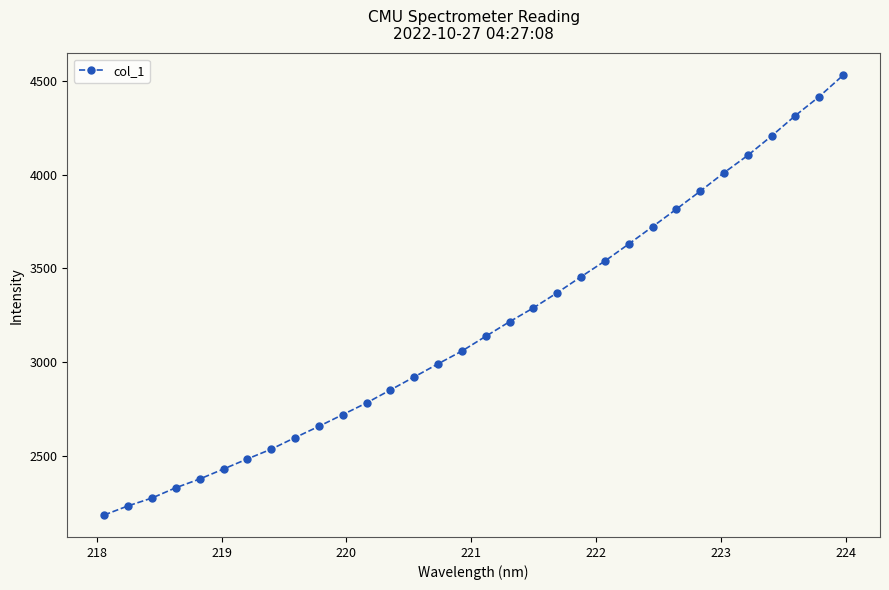

What is the minimum value shown in the chart?

2182.9